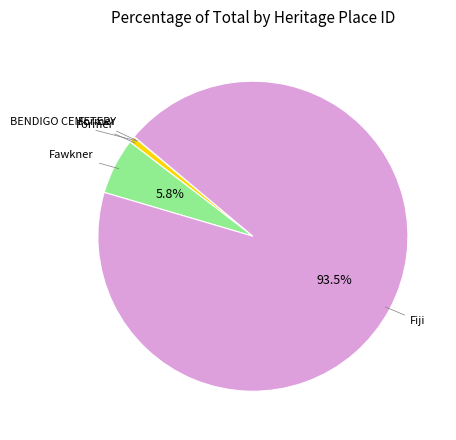

Is there any slice that represents more than half of the pie?

Yes